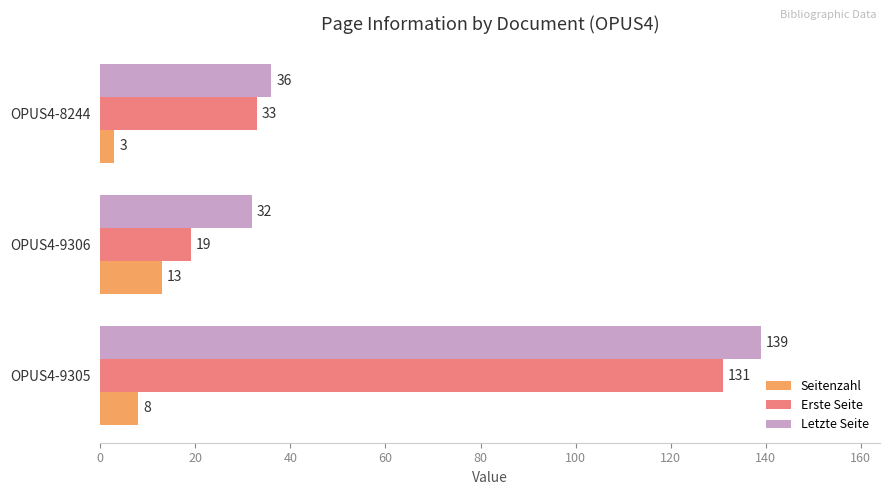

Count the number of categories in the chart.

3